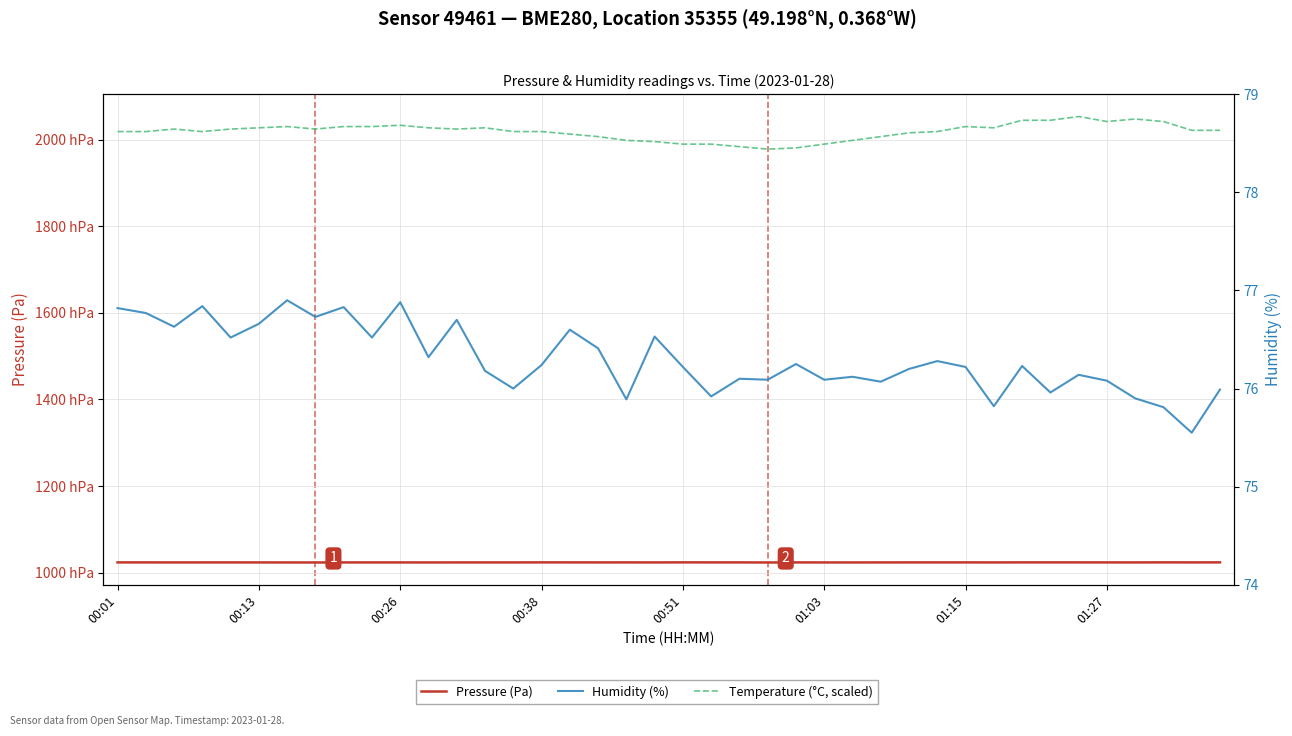

What is the difference between the second highest and second lowest values in the Temperature (°C, scaled) series?

6670.0